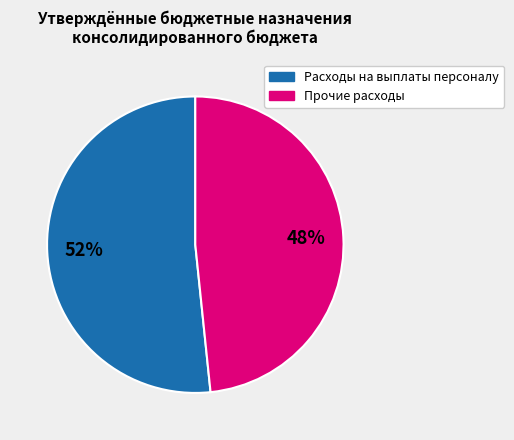

To the nearest percent, what is the average slice percentage?

50%